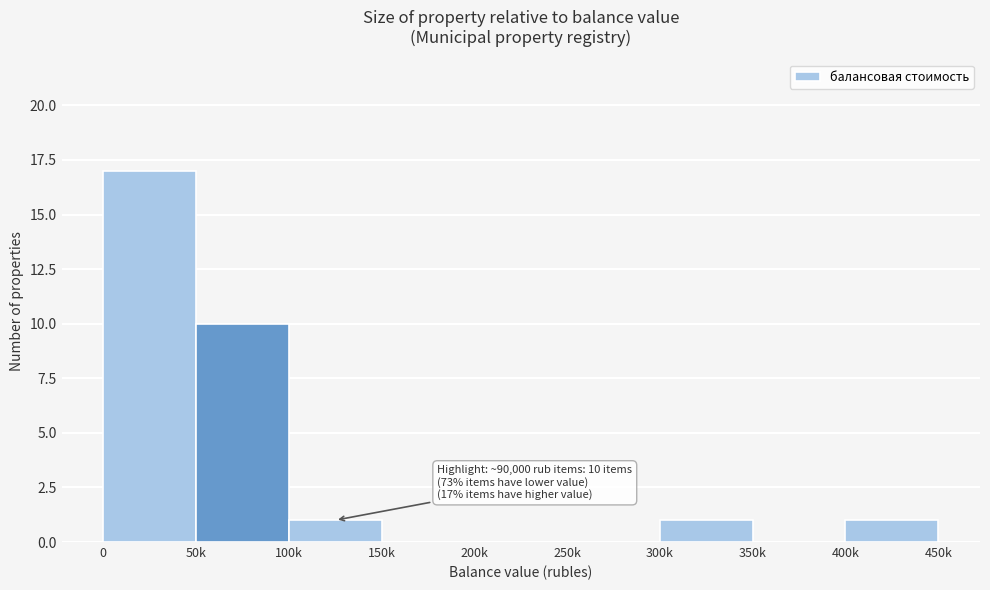

Reading left to right, transcribe all the data shown in this chart.

0=17	50k=10	100k=1	150k=0	200k=0	250k=0	300k=1	350k=0	400k=1